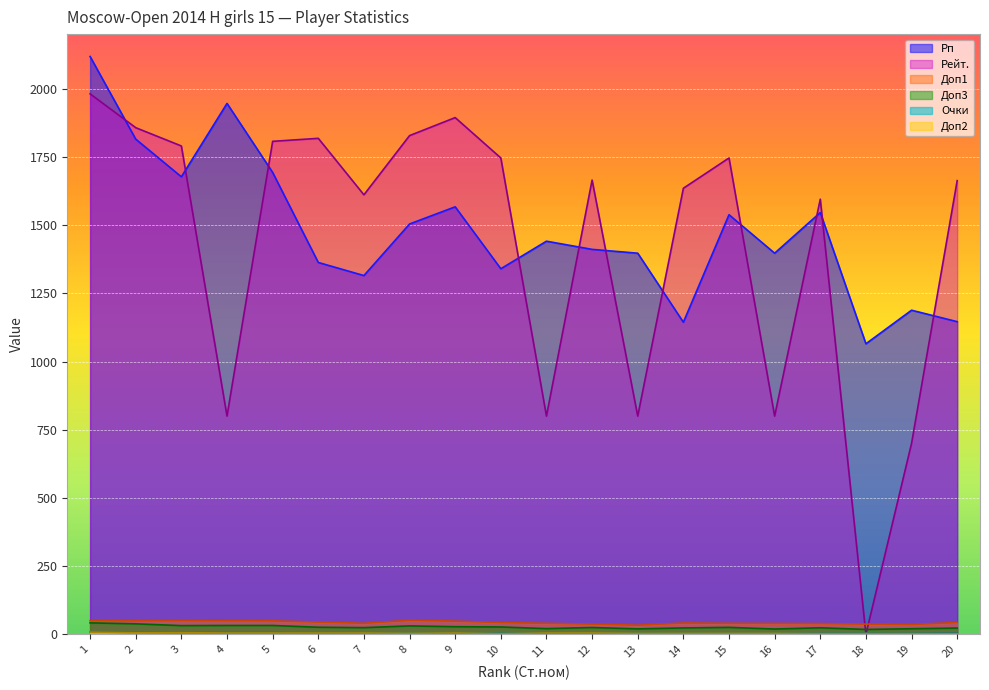

True or false: Рп has a value of 844.3 at 6.

False